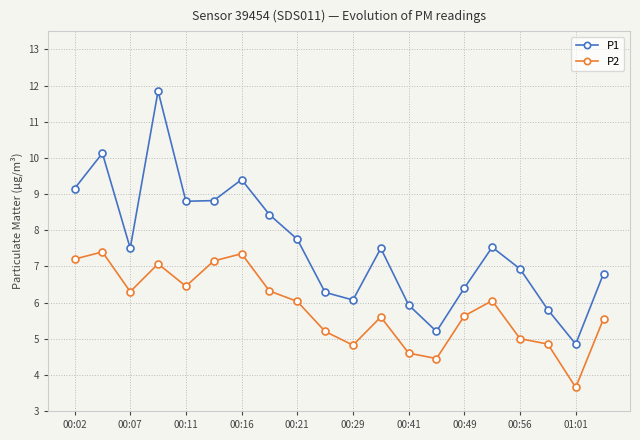

In P1, how many points are lower than both neighbors (excluding endpoints)?

5